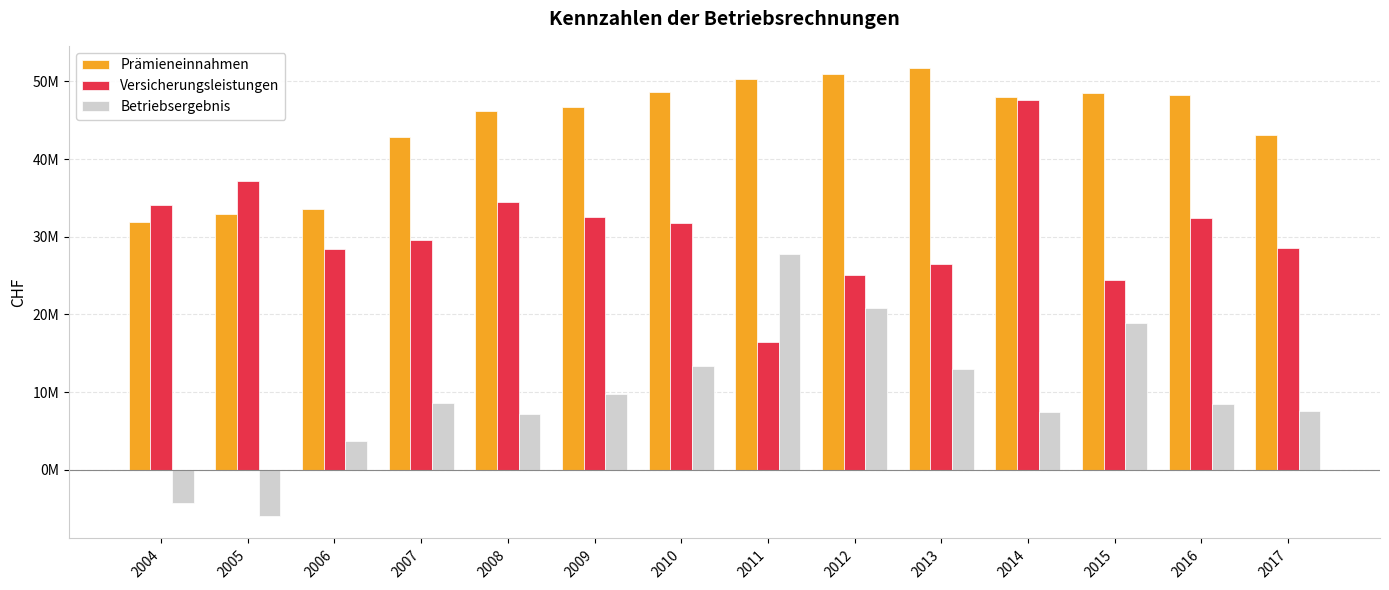

What are all the series names shown in the legend?

Prämieneinnahmen, Versicherungsleistungen, Betriebsergebnis